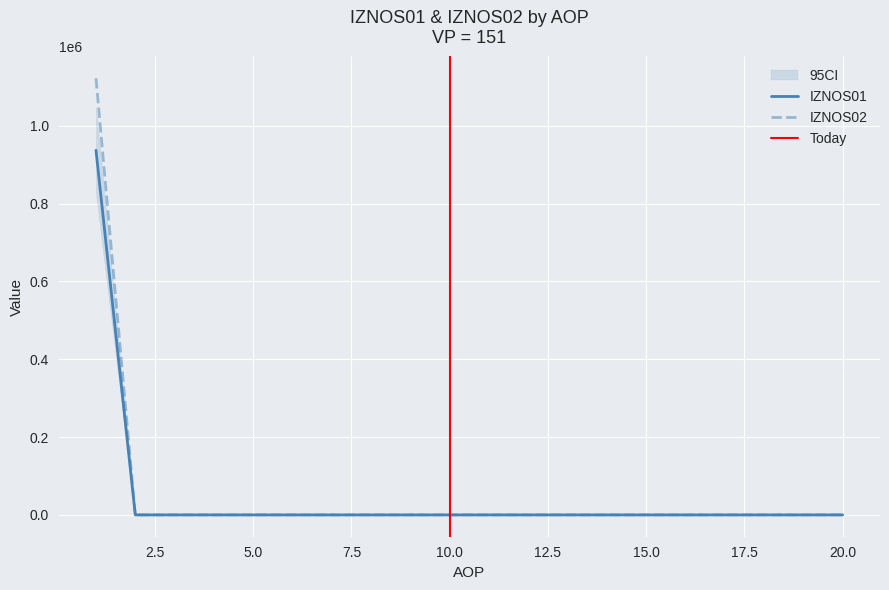

At which category is the sum across all series the highest?

1